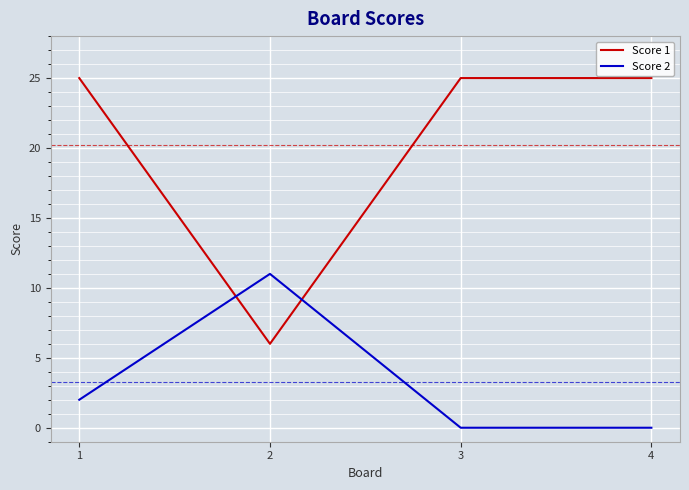

Rank the series by their maximum value, from highest to lowest.

Score 1, Score 2